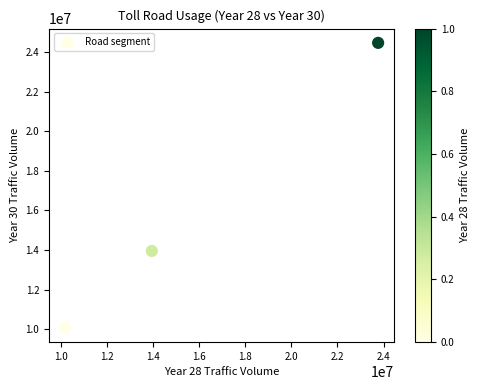

What Y value in the scatter plot is closest to 17272079?

13953291